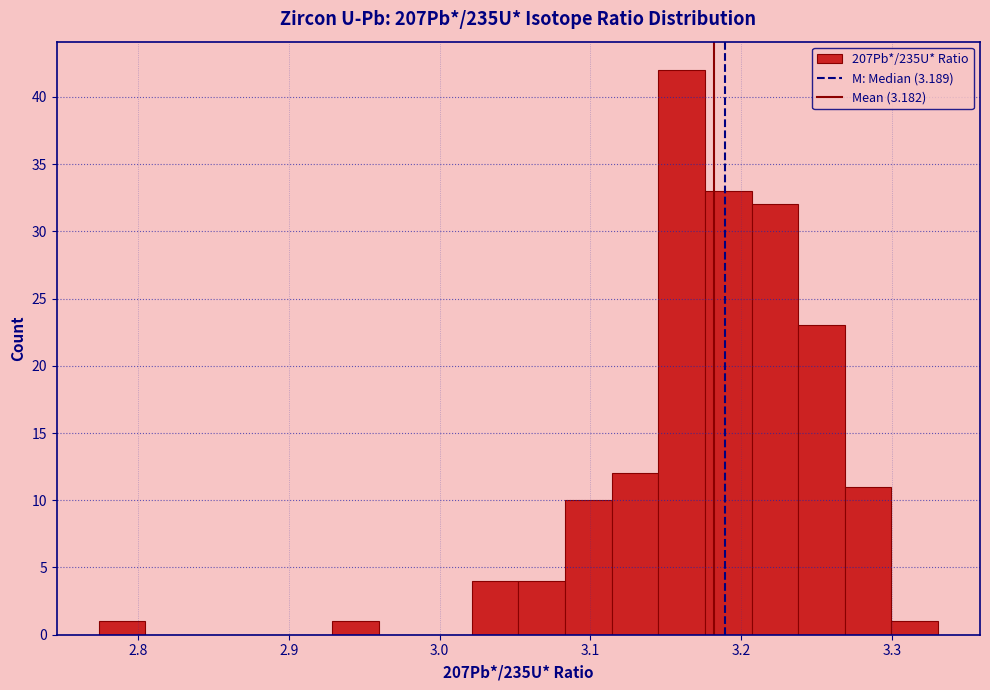

Around what value on the x-axis is the tallest bar? Give the approximate position of its centre, as read against the axis.

3.16